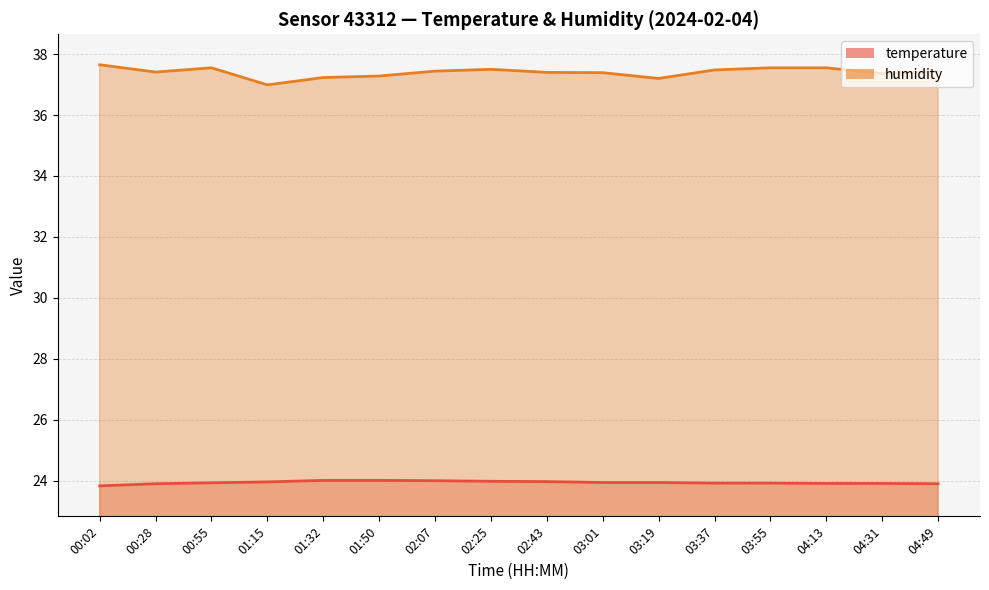

What are all the series names shown in the legend?

temperature, humidity